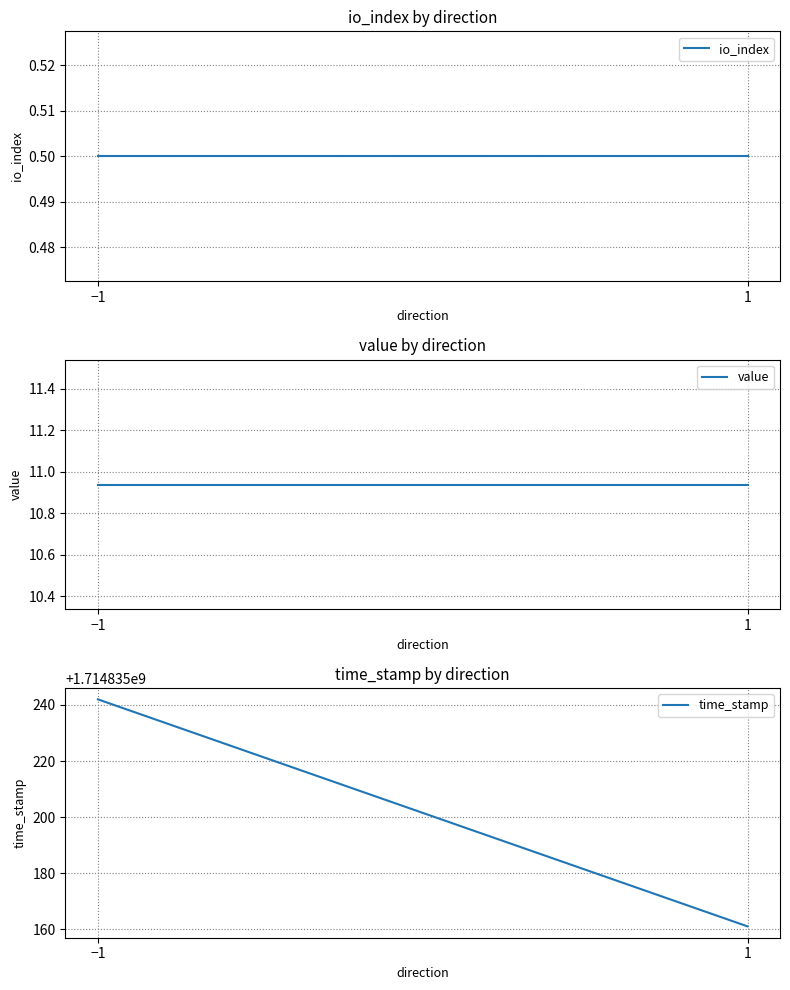

At which category is the sum across all series the highest?

−1